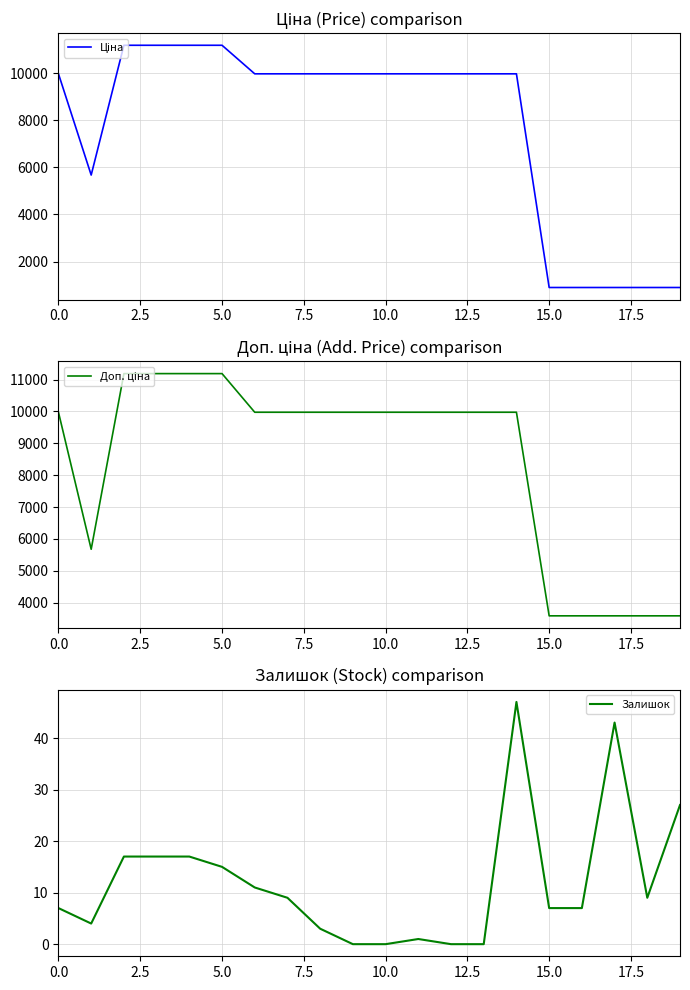

What position from the left is 17?

18